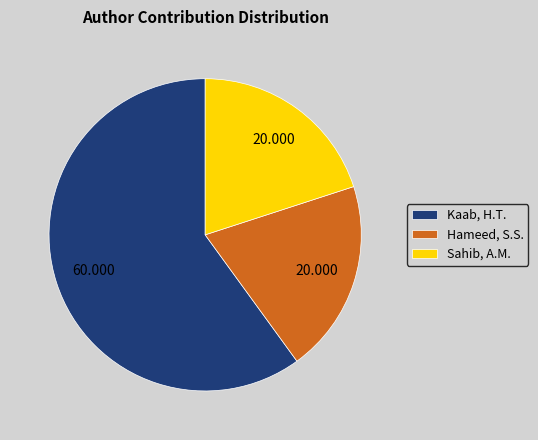

Is the sum of Hameed, S.S. and Sahib, A.M. greater than half?

No